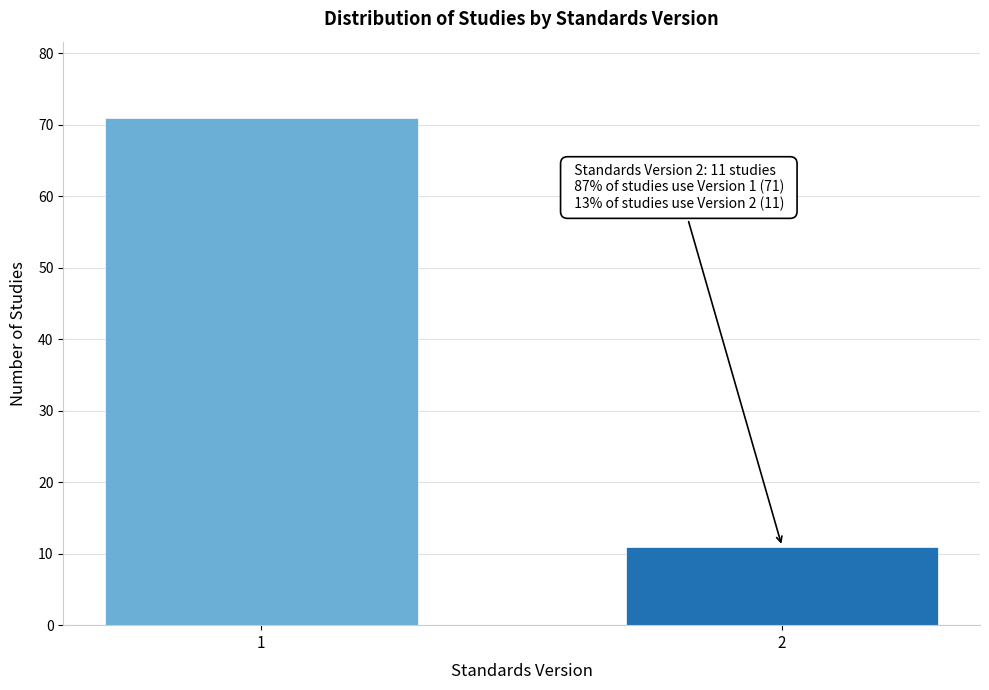

Reading left to right, what are all the values shown in this chart?

1=71	2=11